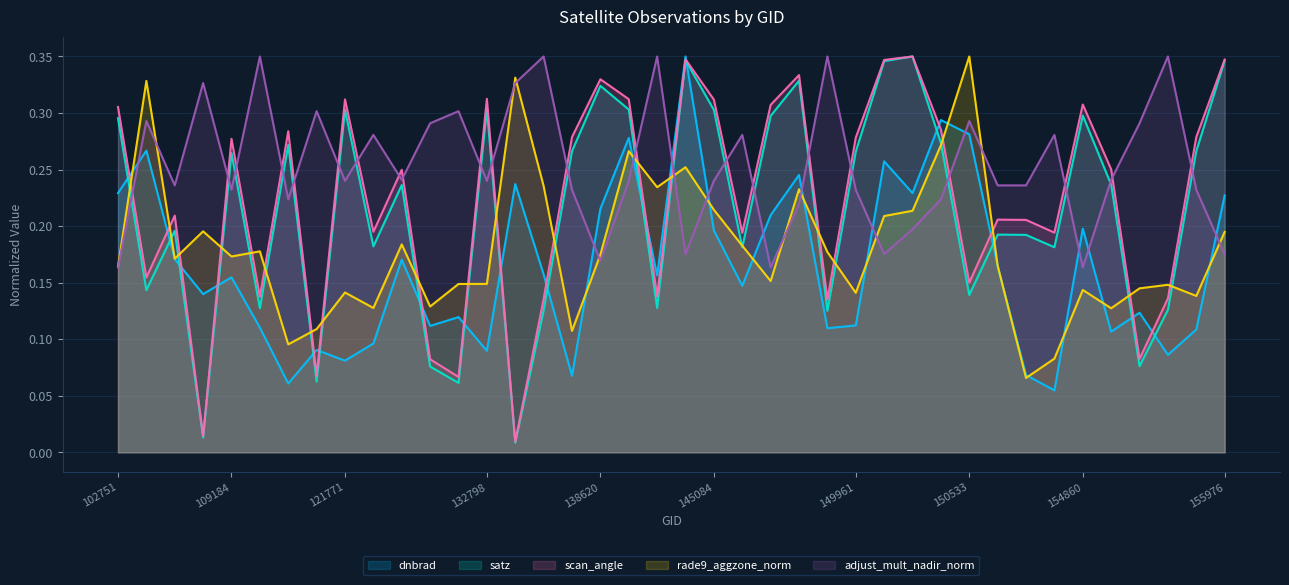

List the labels in order of satz value, smallest first.

133159, 104431, 132248, 121249, 123011, 155424, 149775, 137268, 155612, 115113, 143488, 150533, 103720, 148798, 154662, 122289, 154271, 151404, 104315, 122837, 155242, 109184, 149961, 137458, 155794, 115464, 150348, 102751, 148995, 154860, 145084, 121771, 138828, 132798, 138620, 149210, 150147, 155976, 143878, 150161